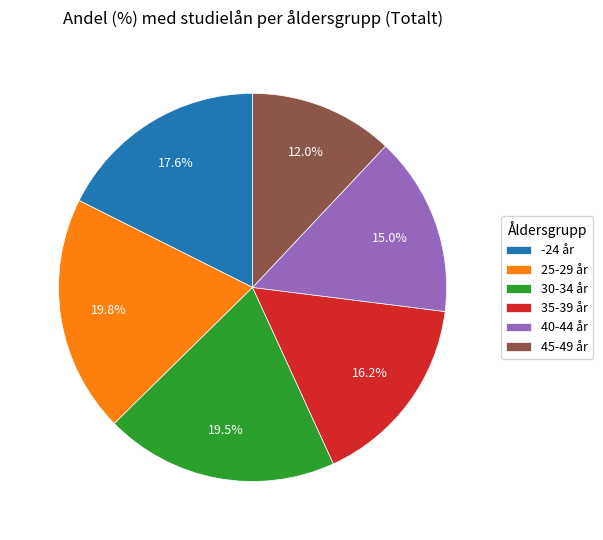

Which slice is the smallest?

45-49 år